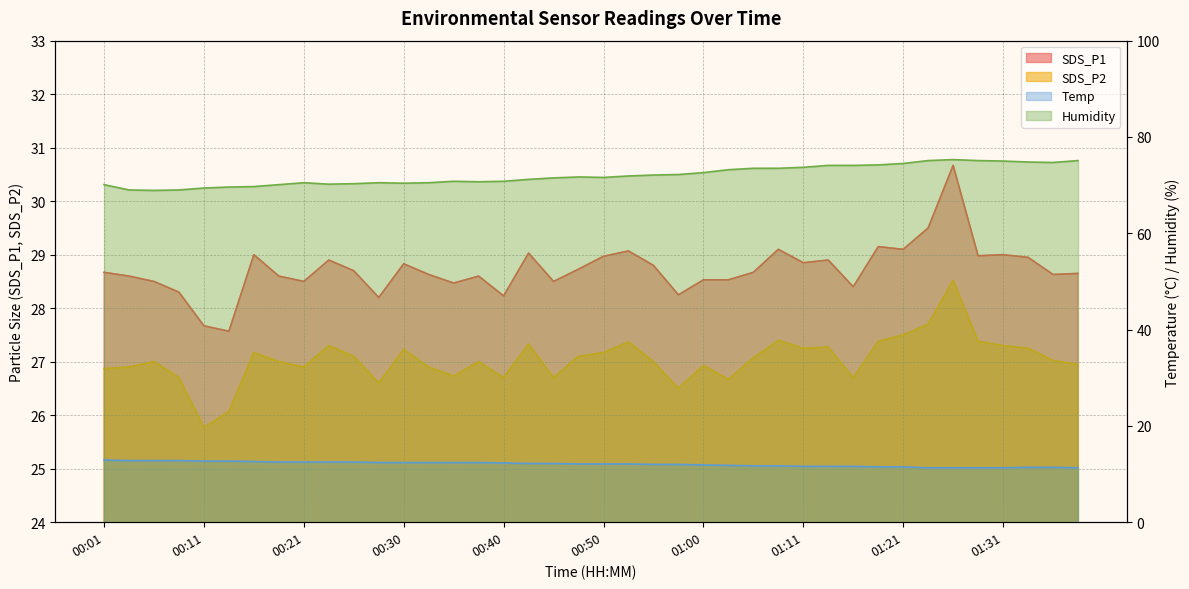

True or false: SDS_P1 has more than 0 interior local peaks.

True